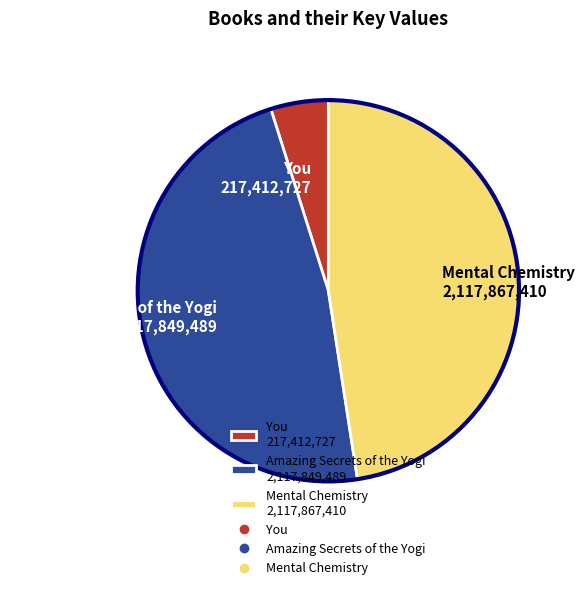

How many slices are in this pie chart?

3